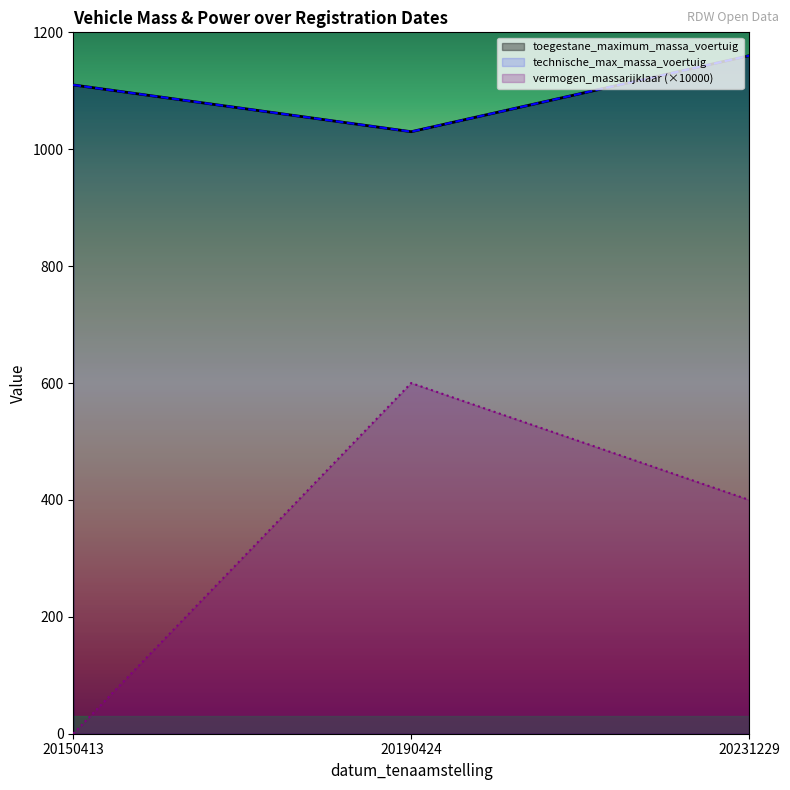

What is the maximum value for vermogen_massarijklaar?

600